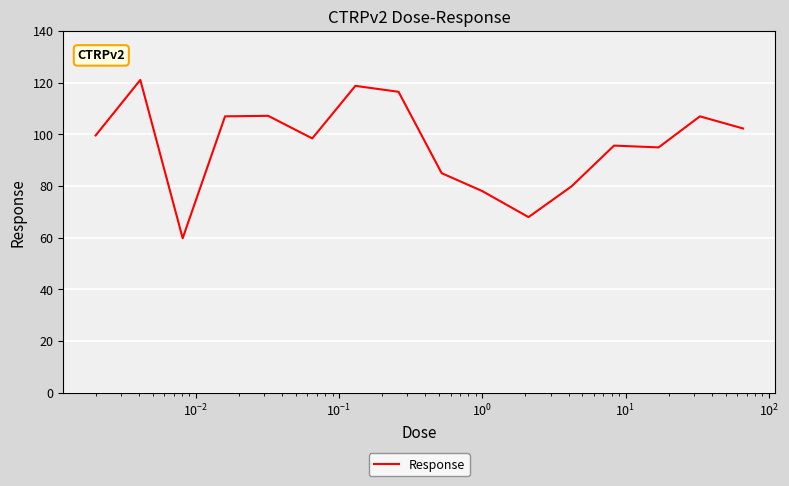

What is the difference between the maximum and minimum values?

61.3